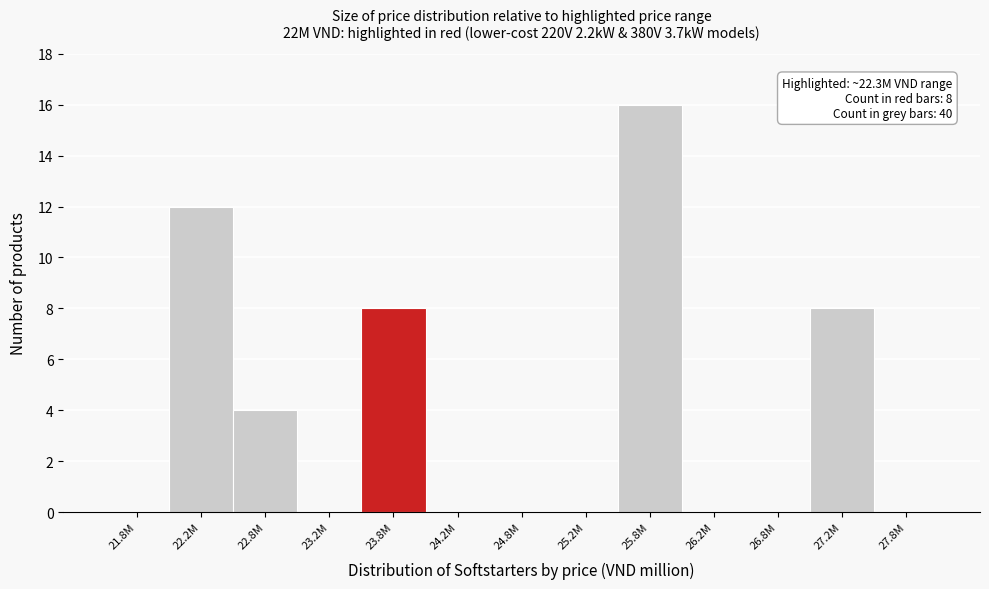

Reading left to right, list all the values displayed in this chart.

21.8M=0	22.2M=12	22.8M=4	23.2M=0	23.8M=8	24.2M=0	24.8M=0	25.2M=0	25.8M=16	26.2M=0	26.8M=0	27.2M=8	27.8M=0